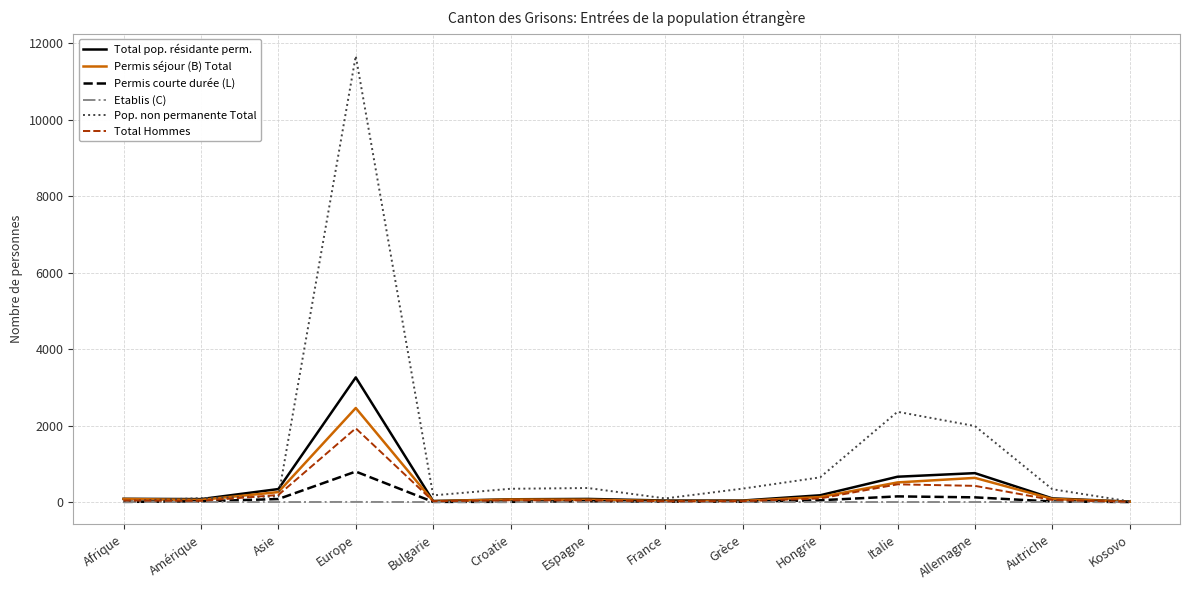

What is the maximum value for Total Hommes?

1928